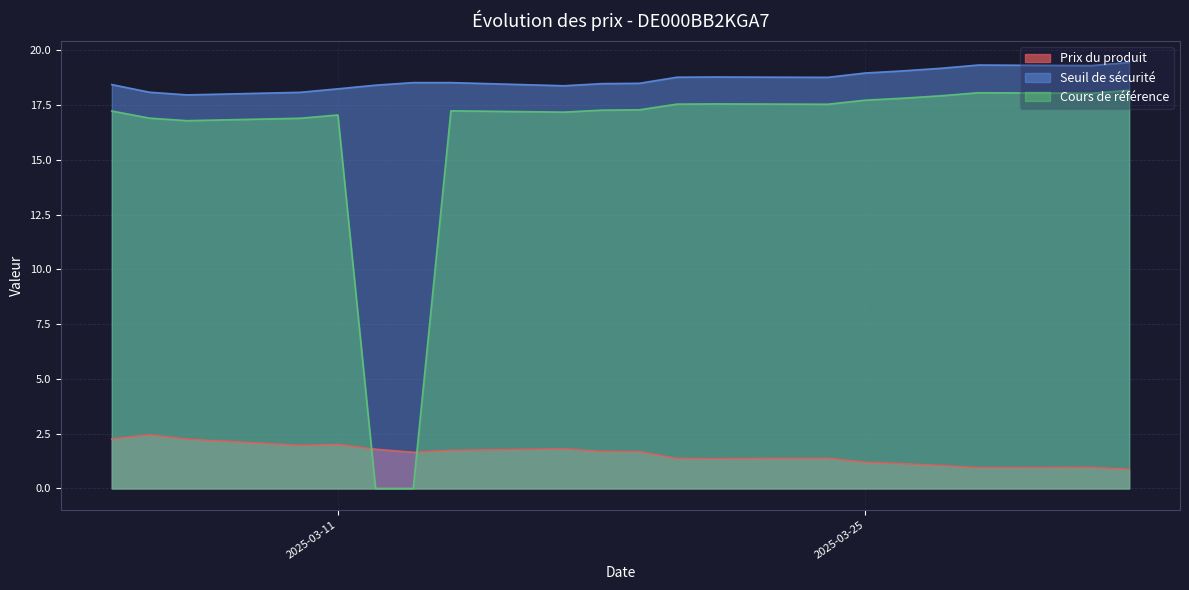

Rank the series by their average value, from highest to lowest.

Seuil de sécurité, Cours de référence, Prix du produit